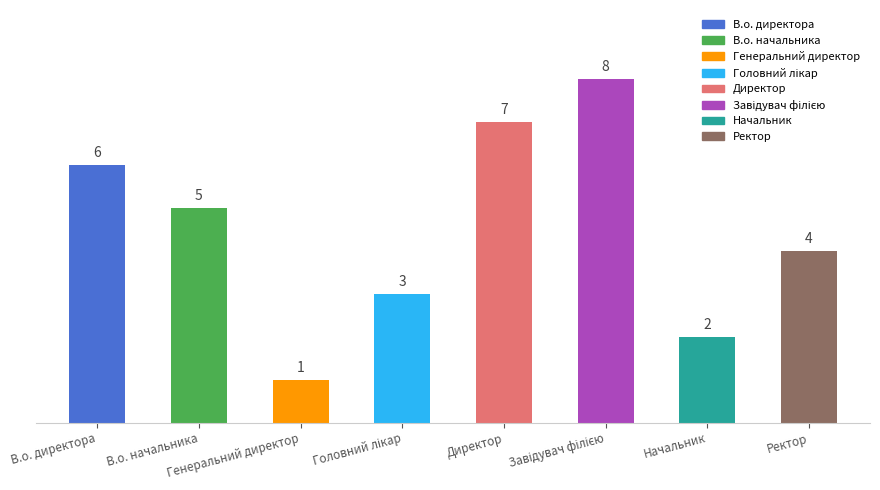

What is the greatest value displayed?

8